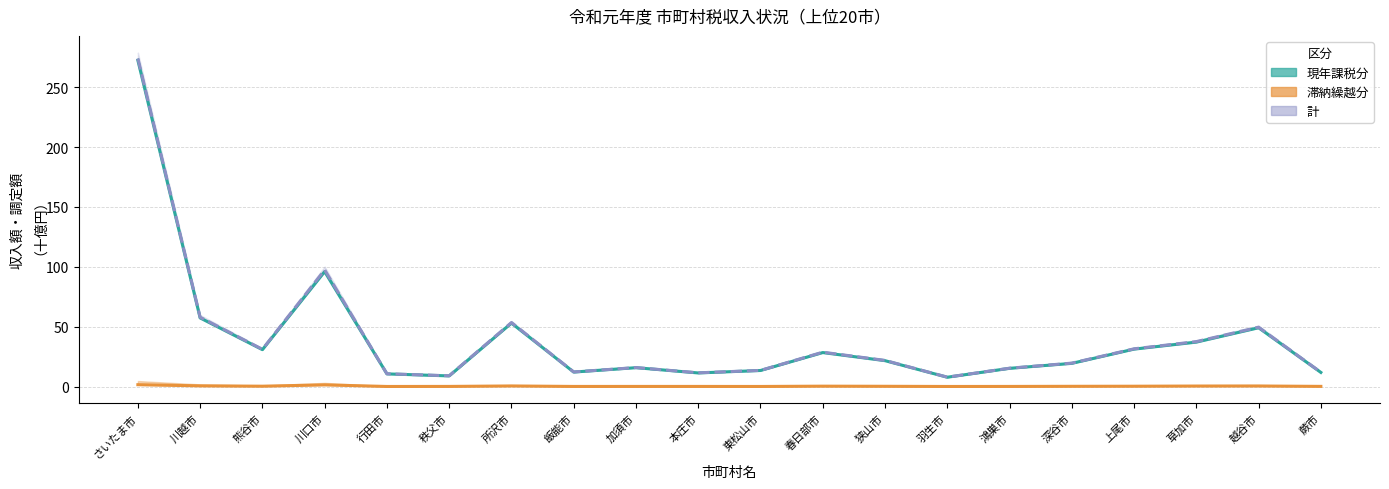

What is the sum of all 計(収入額) values?

810.4